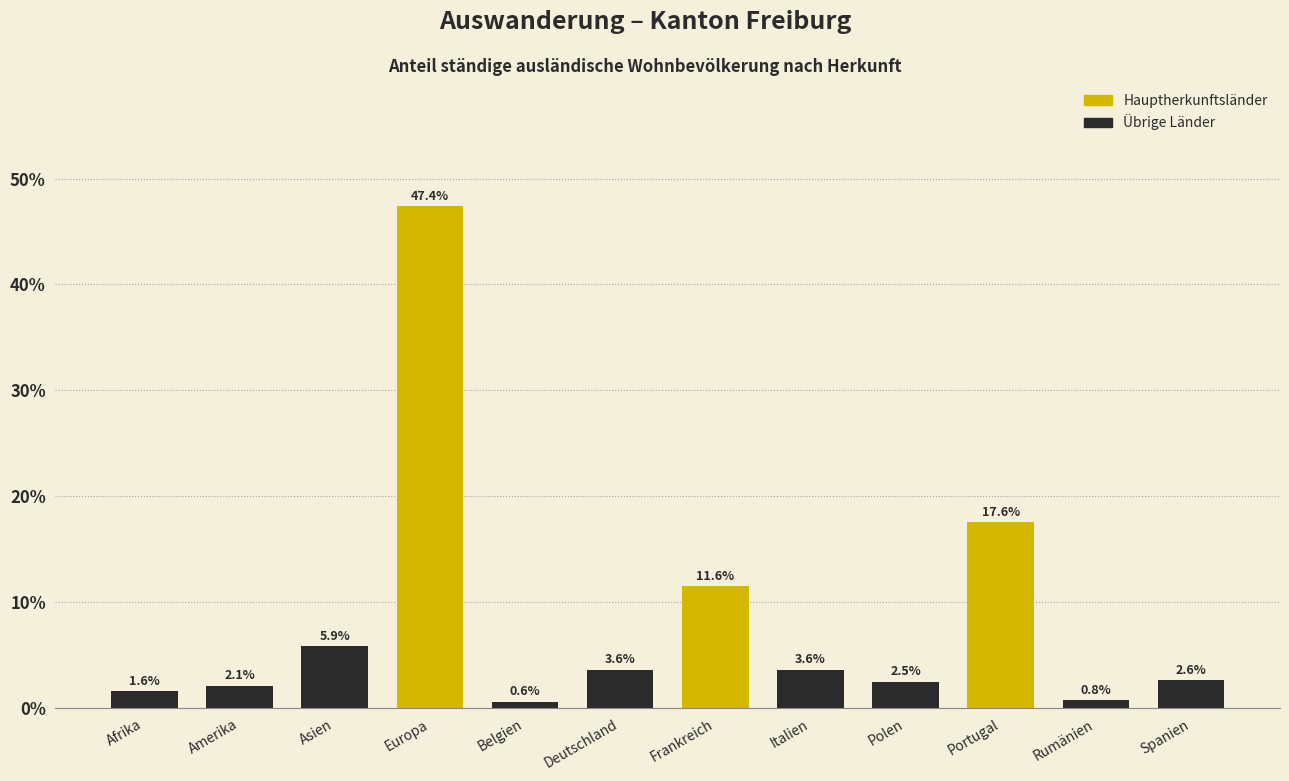

Reading left to right, what are all the values shown in this chart?

1.6	2.1	5.9	47.4	0.6	3.6	11.6	3.6	2.5	17.6	0.8	2.6